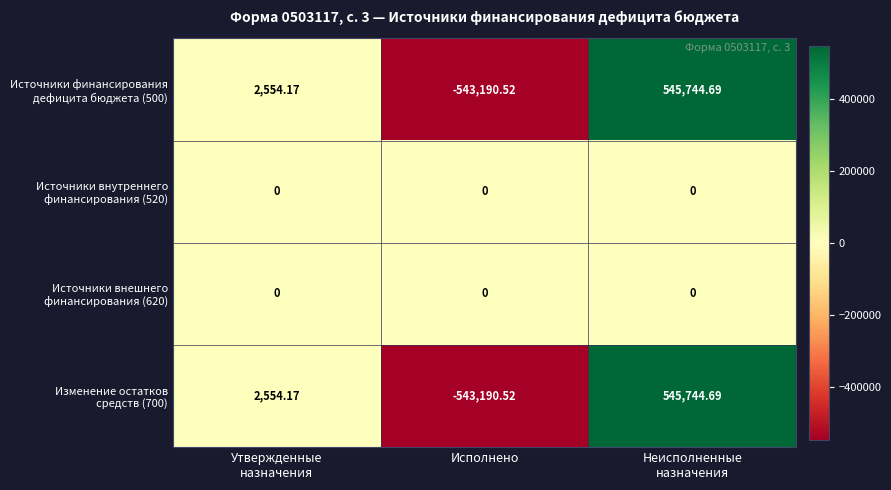

What is the total value across all series at Исполнено?

-1086381.0